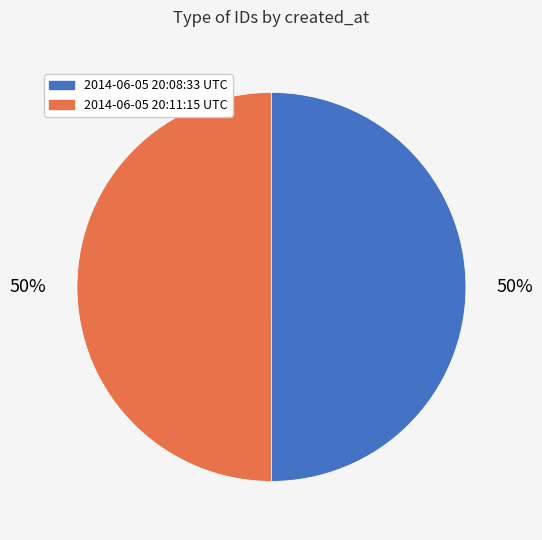

To the nearest percent, what portion does 2014-06-05 20:08:33 UTC represent?

50%